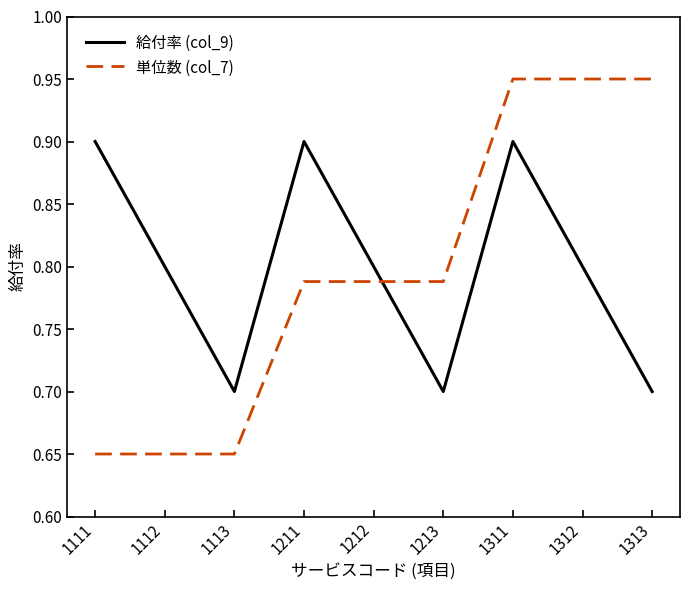

At which category does 給付率 (col_9) reach its first local peak?

1211